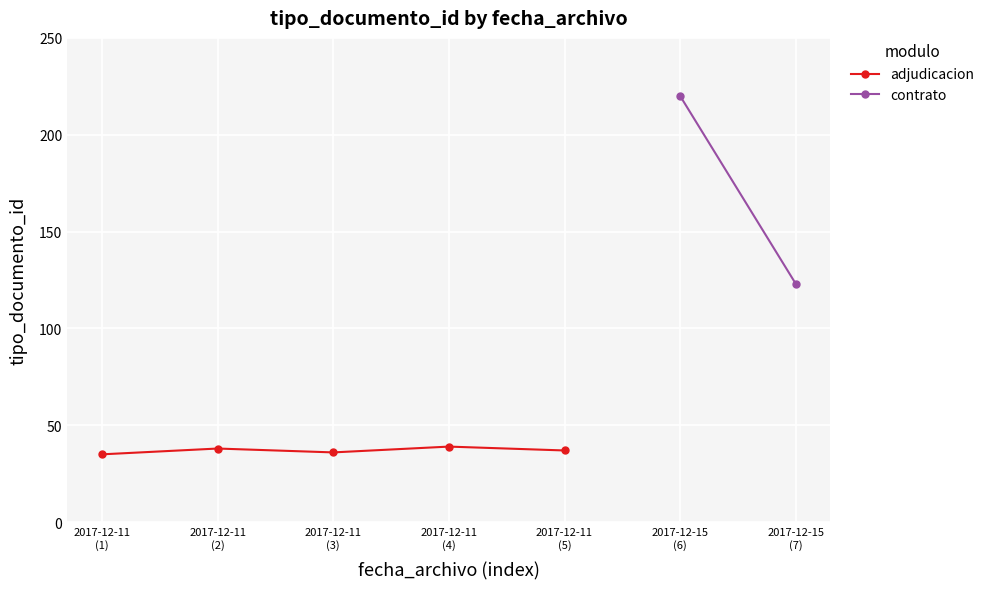

Which has a higher value, 2017-12-11
(4) or 2017-12-11
(1)?

2017-12-11
(4)